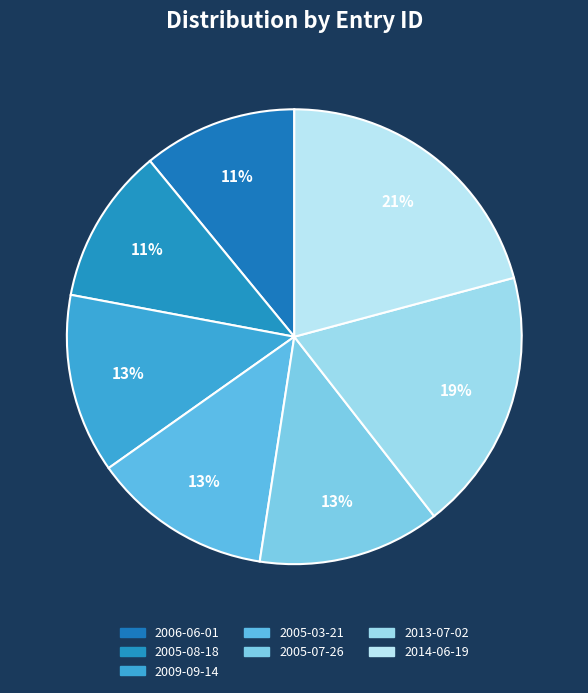

How many slices are in this pie chart?

7